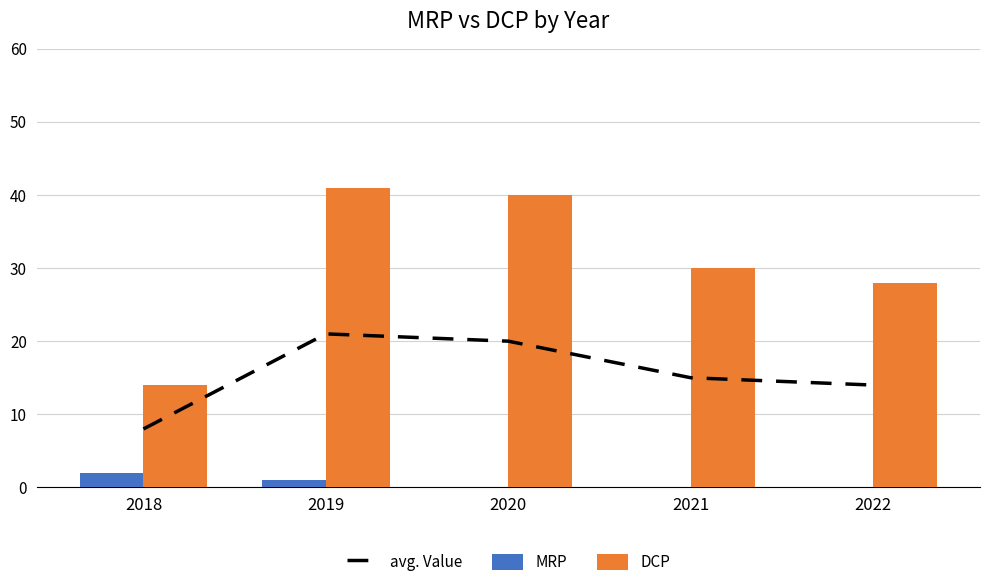

What is the sum of all DCP values?

153